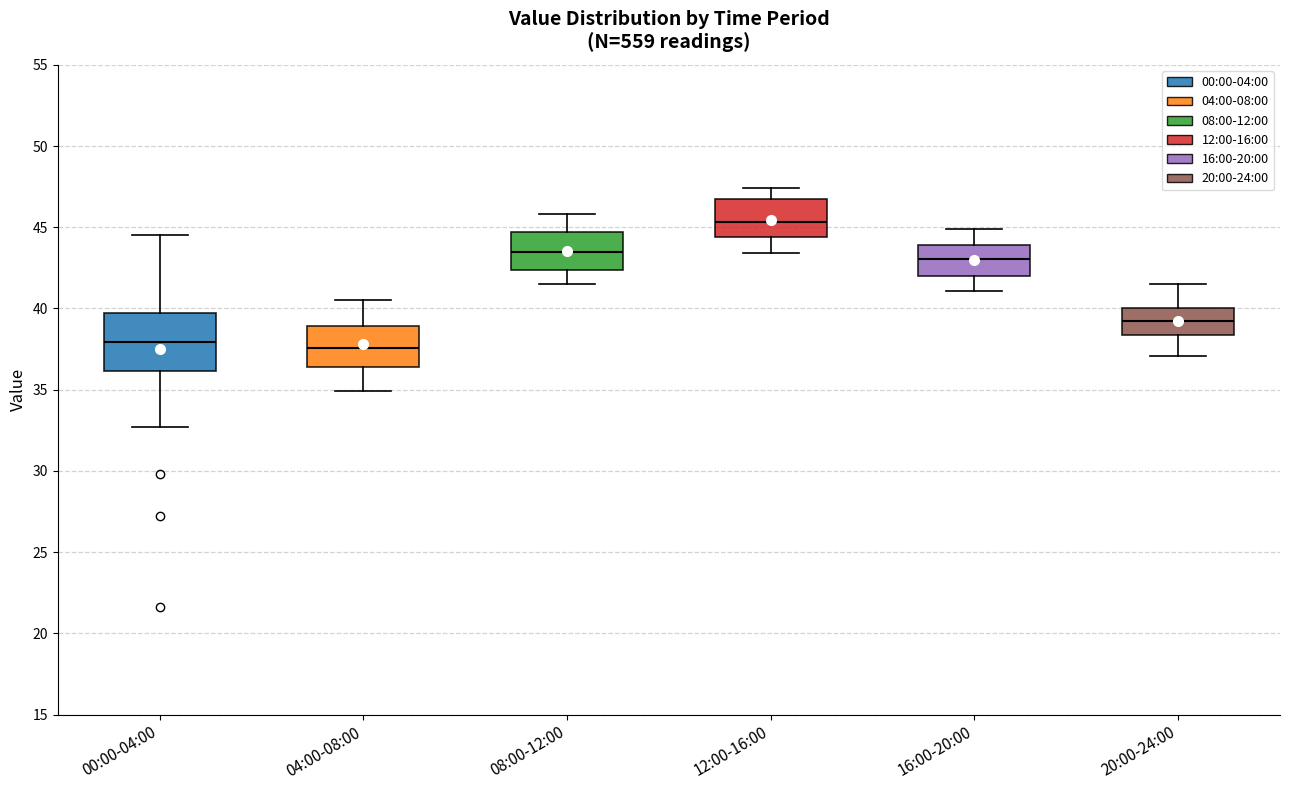

Reading left to right, transcribe this box plot: for each box, give where its median line is, the range the box spans, and where its two whiskers end, as read against the y-axis. The values are not printed on the chart, so give them approximately, as read against the axis.

00:00-04:00: median 38.0, box 36.0 to 39.5, whiskers 32.5 to 44.5
04:00-08:00: median 37.5, box 36.5 to 39.0, whiskers 35.0 to 40.5
08:00-12:00: median 43.5, box 42.5 to 44.5, whiskers 41.5 to 46.0
12:00-16:00: median 45.5, box 44.5 to 46.5, whiskers 43.5 to 47.5
16:00-20:00: median 43.0, box 42.0 to 44.0, whiskers 41.0 to 45.0
20:00-24:00: median 39.5, box 38.5 to 40.0, whiskers 37.0 to 41.5